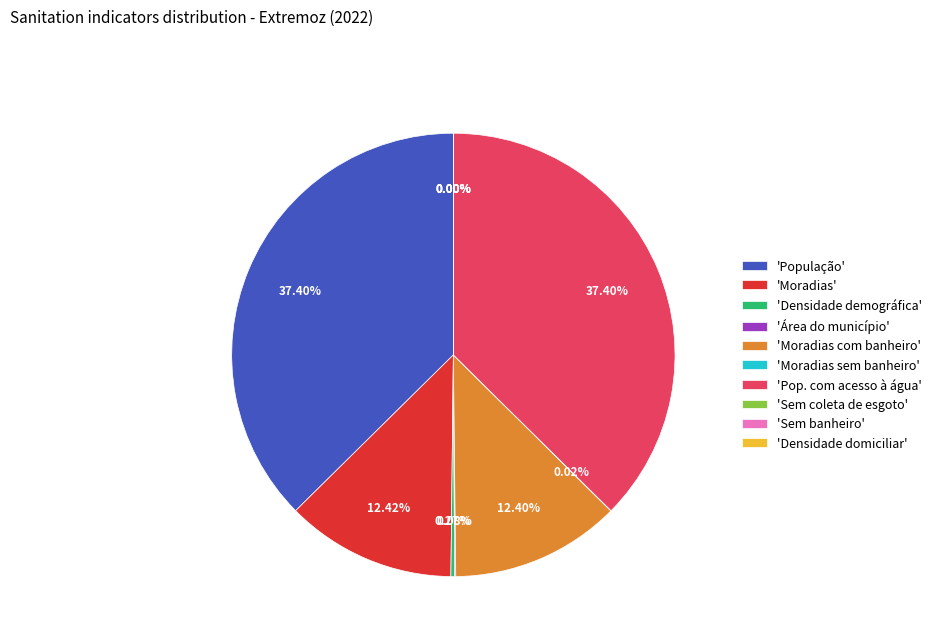

Does 'Moradias com banheiro' represent more than half of the total?

No